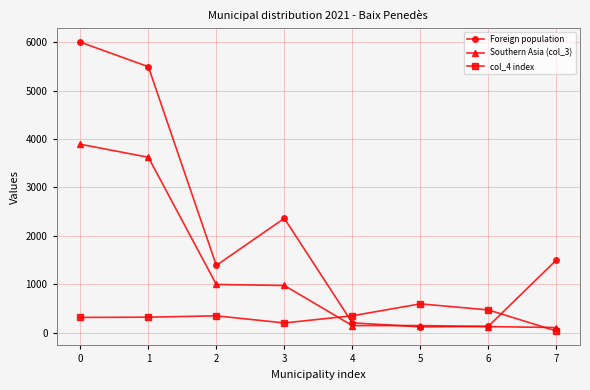

True or false: col_4 index has more than 0 points higher than both neighbors.

True